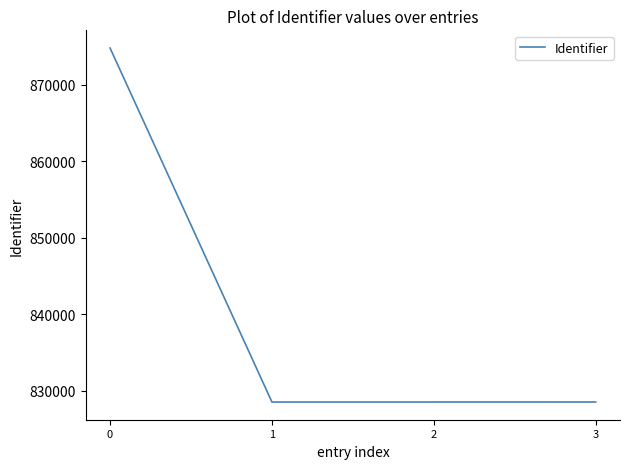

What is the change in value from 1 to 3?

+3